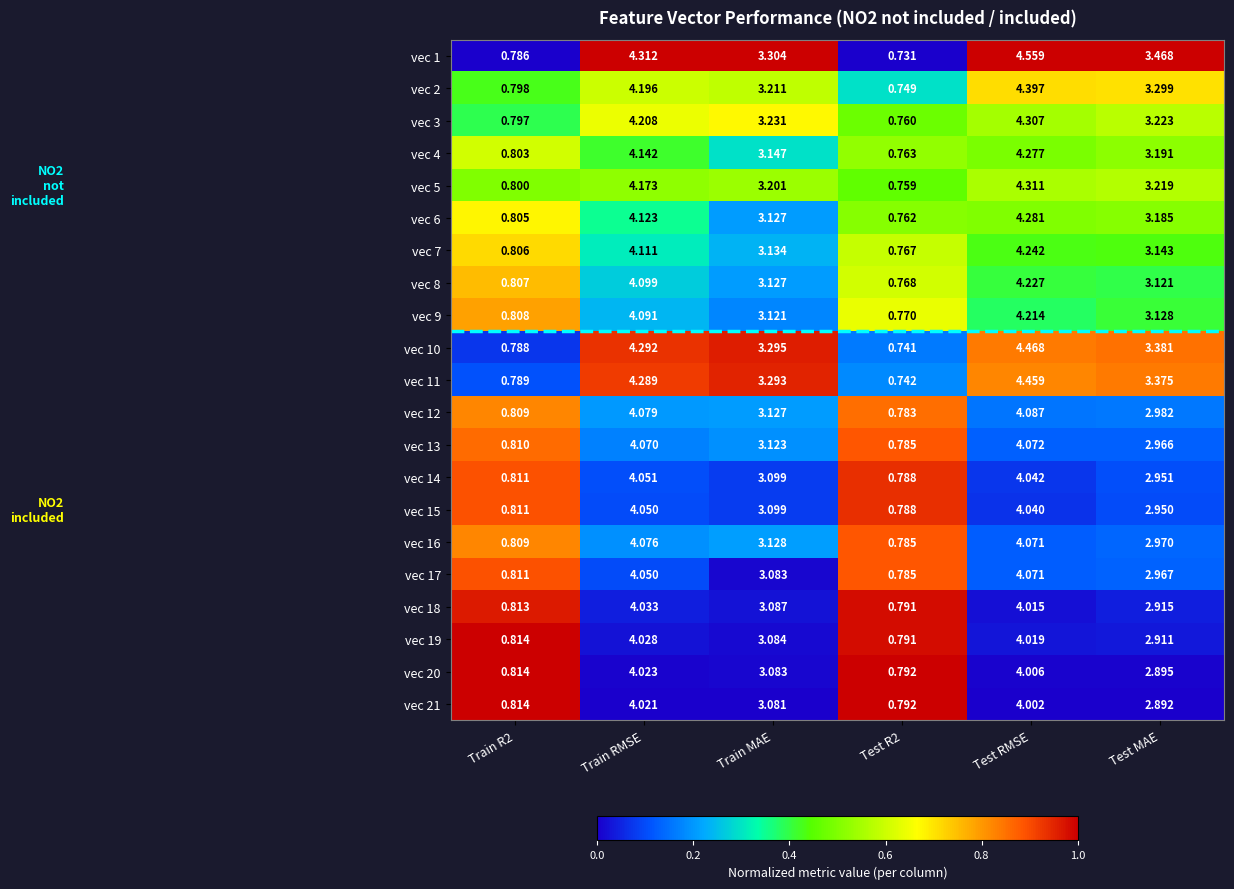

Where does the vec 21 series first go above 3?

Train RMSE